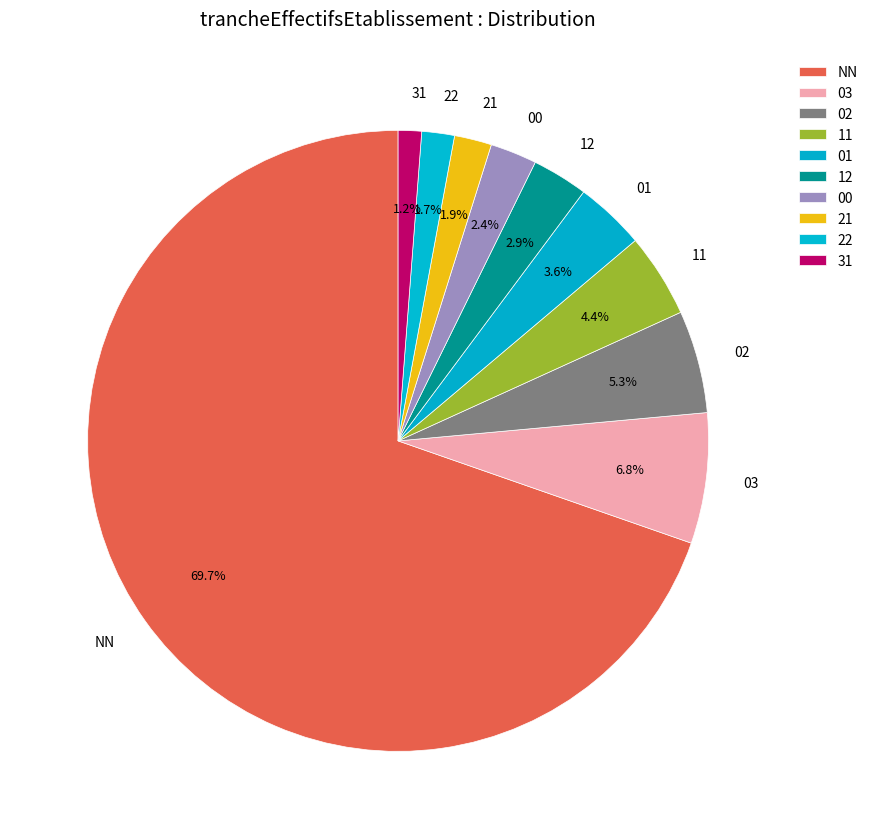

Approximately how many times larger is the value at 01 compared to 31?

3.0